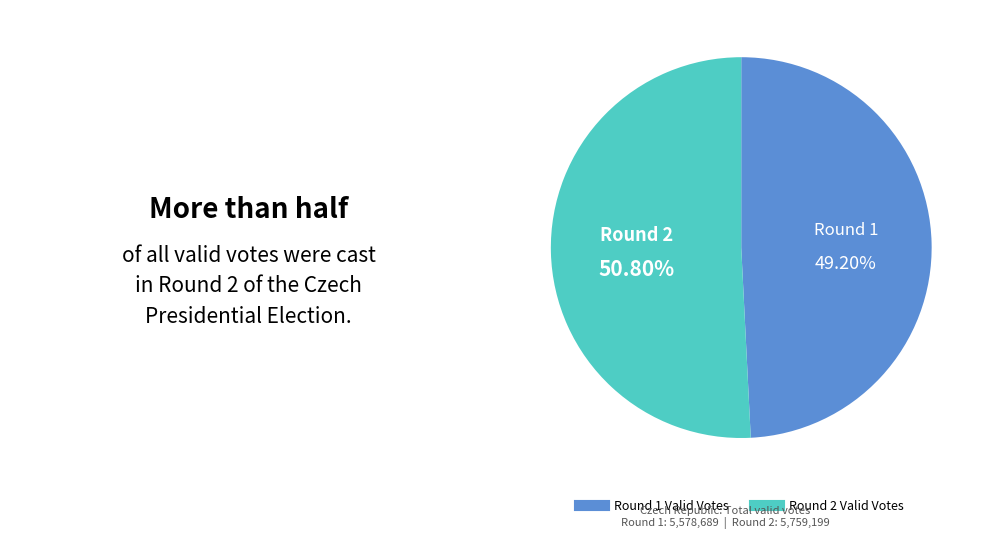

How many segments does this pie chart have?

2